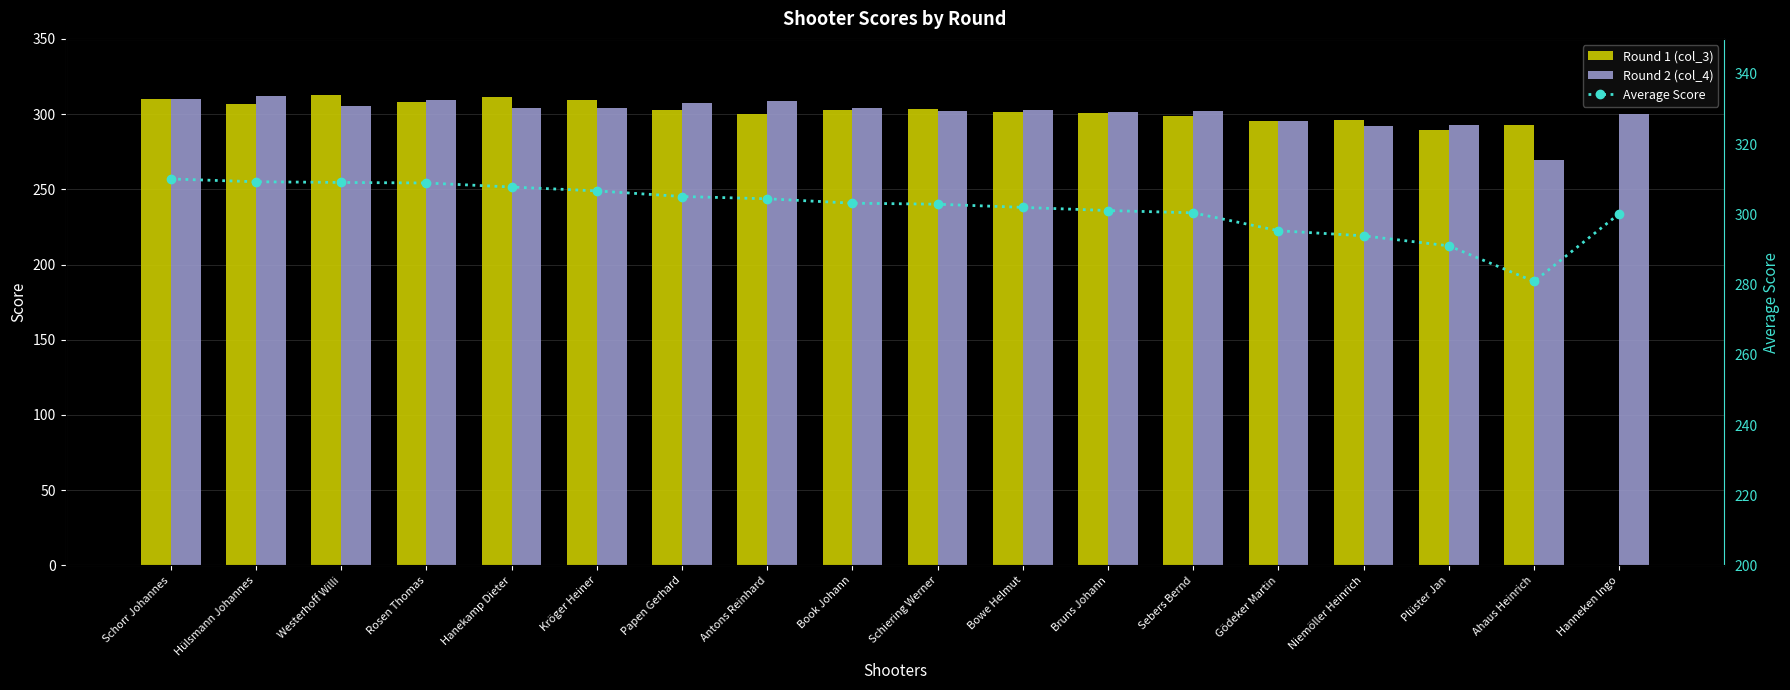

Which series has the widest spread of values?

Round 1 (col_3)